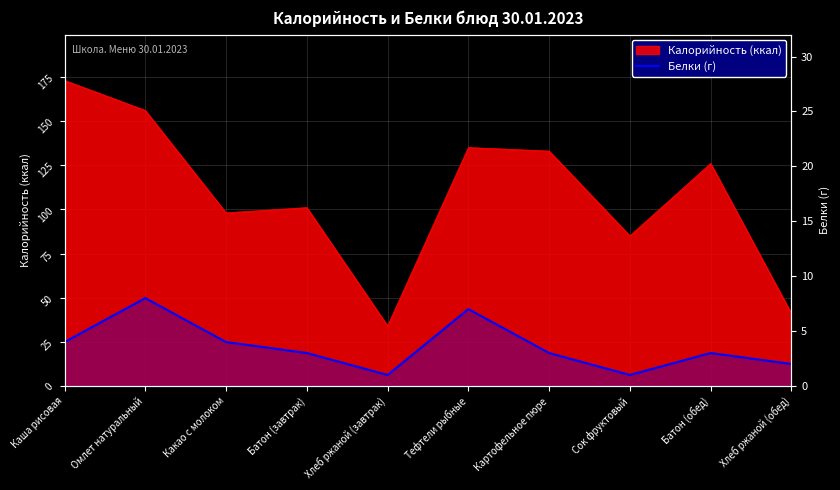

Count the values in the range 2 to 4.

6